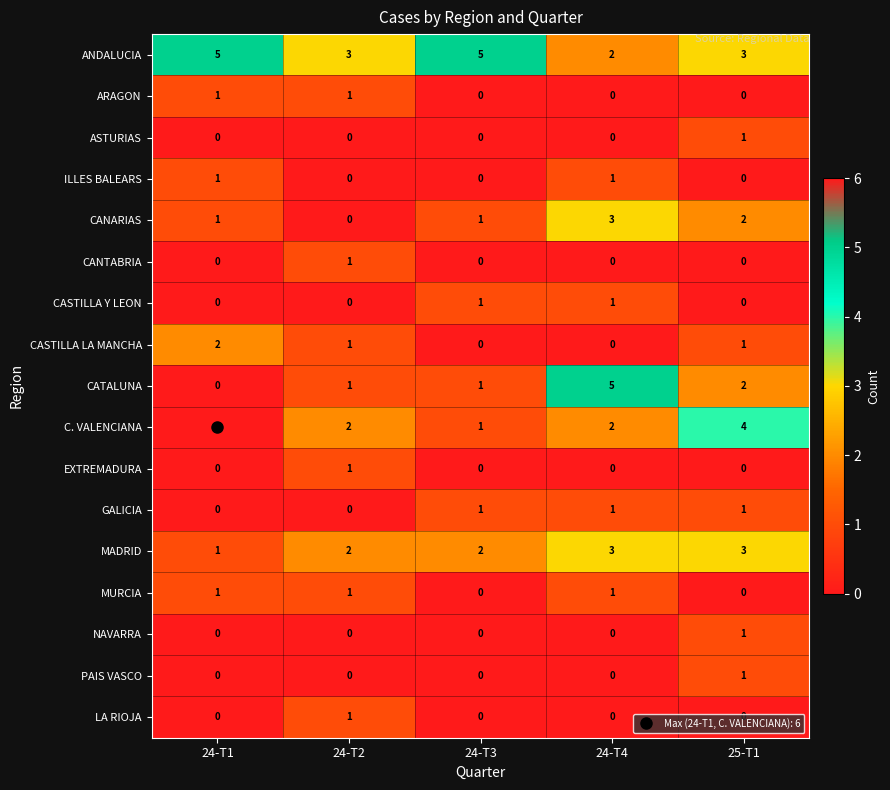

Which series changed the most between 24-T1 and 24-T4?

CATALUNA